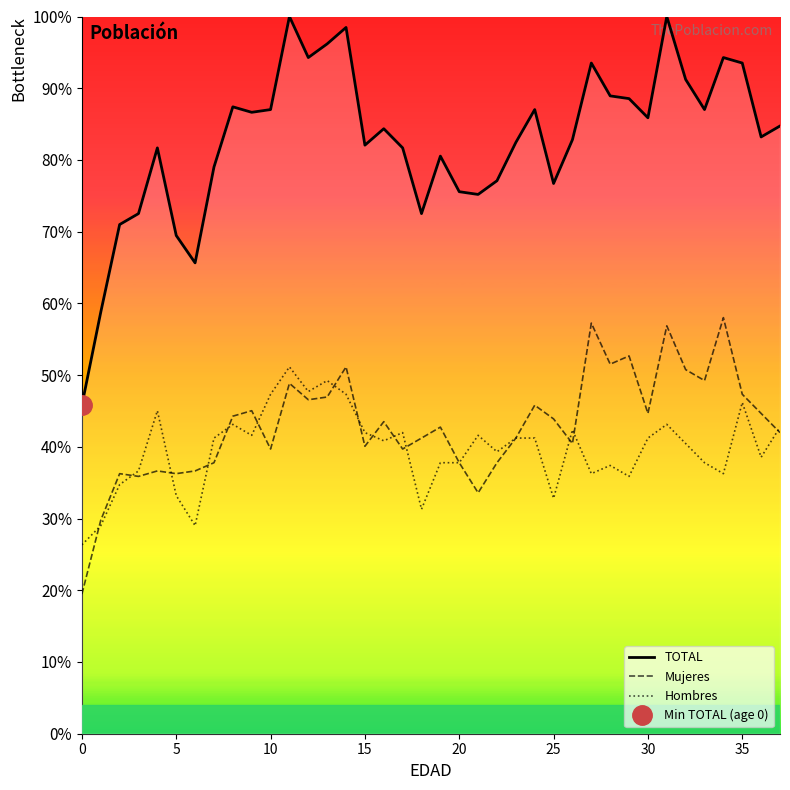

What is the label of the 13th point from the left?

12